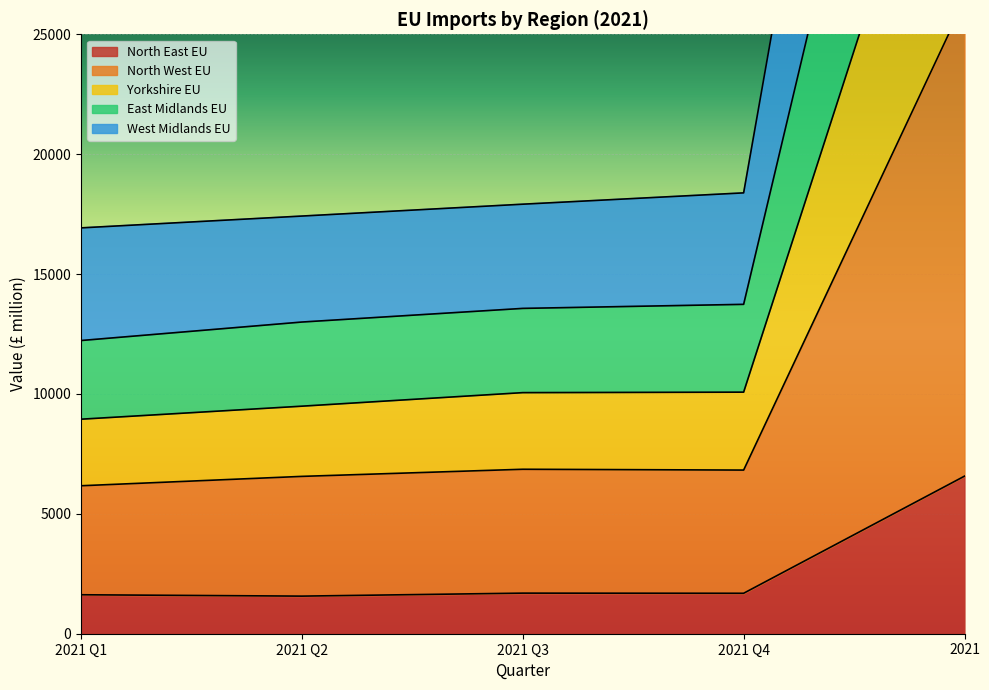

How many distinct data groups are displayed?

5